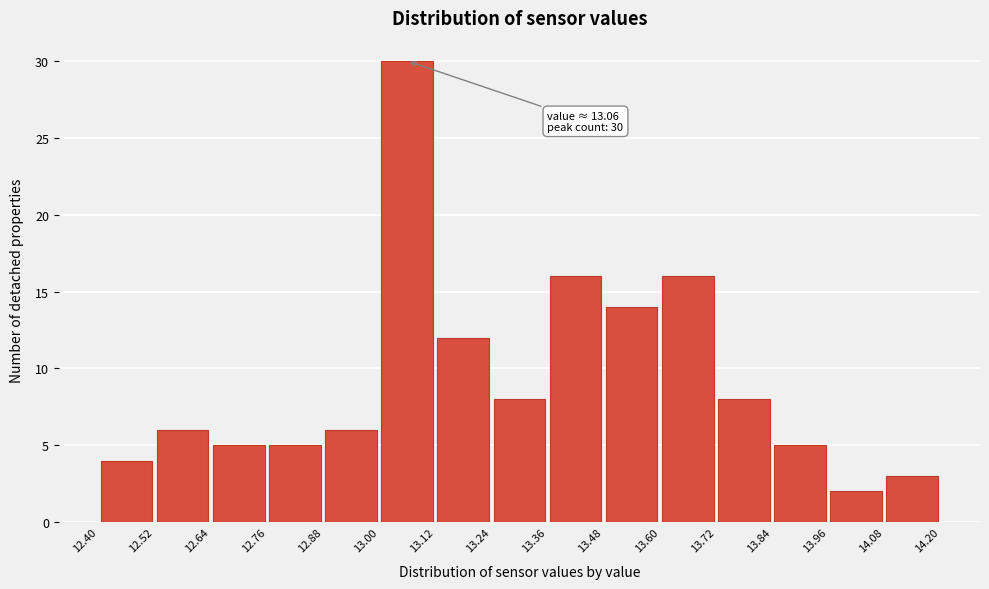

Over which range of the x-axis is the bar tallest?

13.00 to 13.12